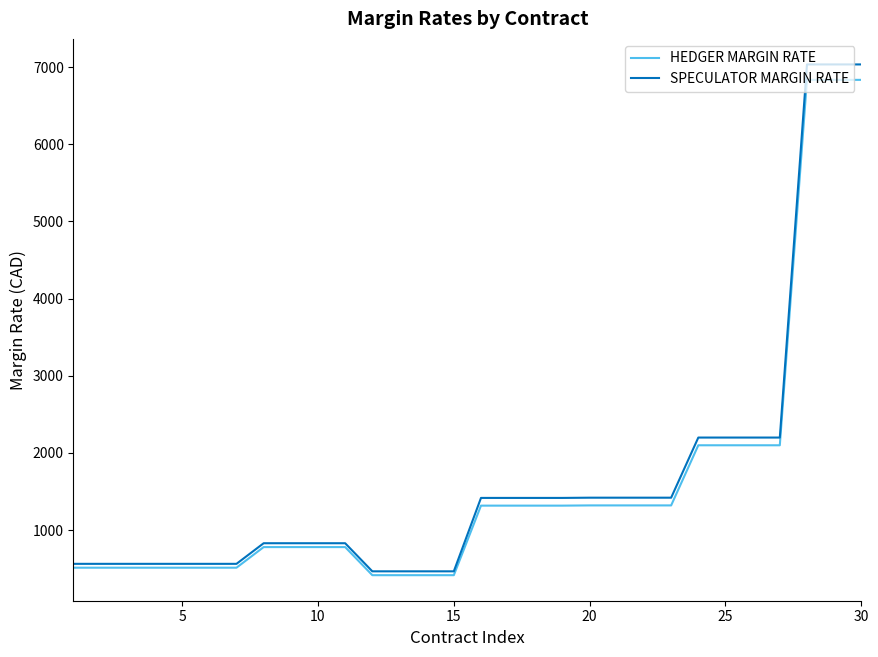

What is the lowest value of the SPECULATOR MARGIN RATE series?

467